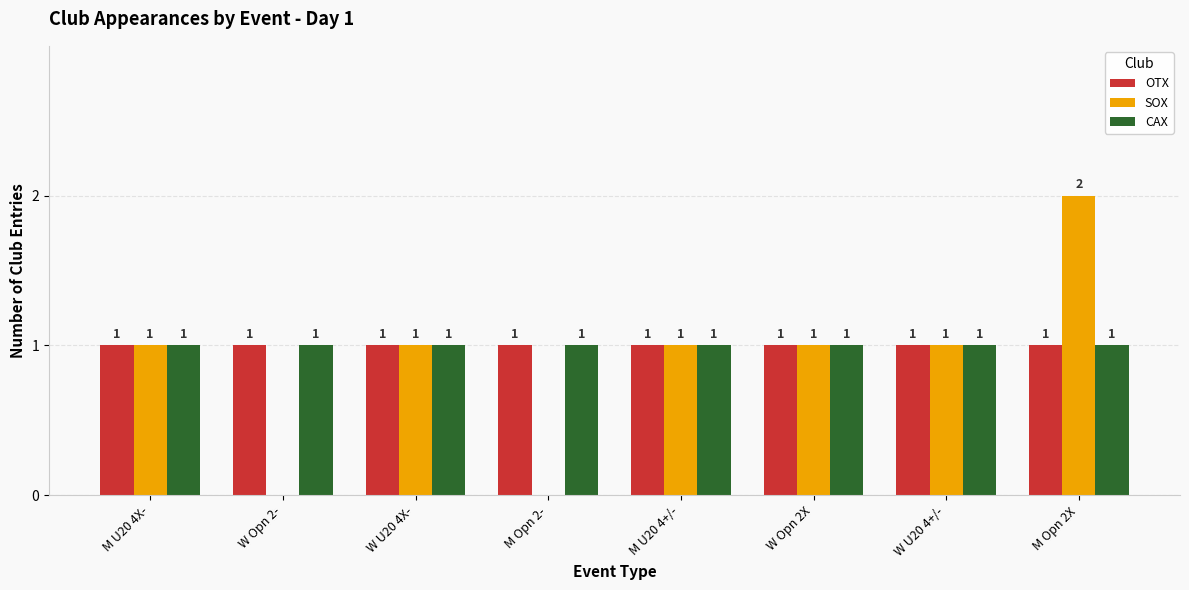

Read the CAX value at M Opn 2-.

1